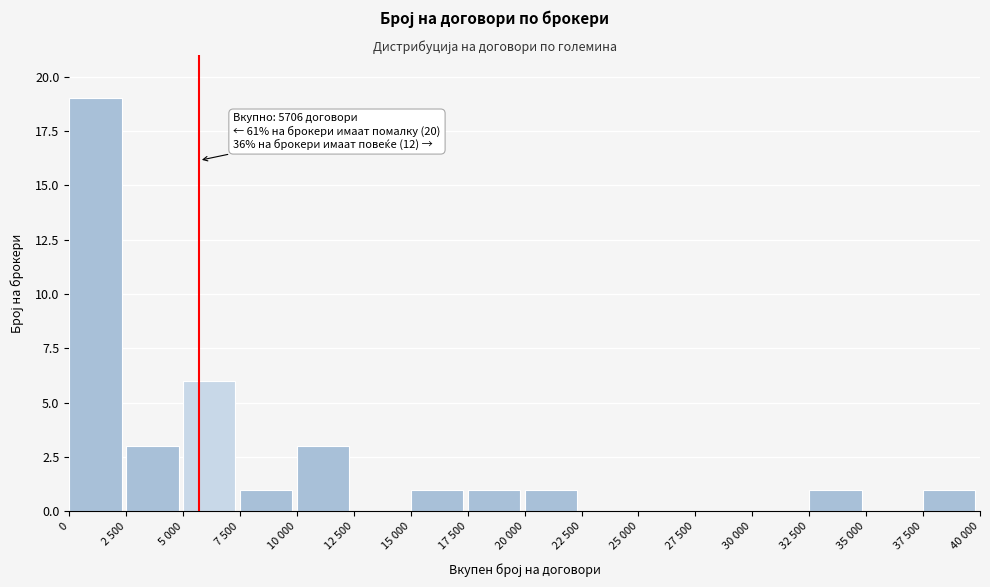

Reading left to right, what are all the values shown in this chart?

0=19	2 500=3	5 000=6	7 500=1	10 000=3	12 500=0	15 000=1	17 500=1	20 000=1	22 500=0	25 000=0	27 500=0	30 000=0	32 500=1	35 000=0	37 500=1